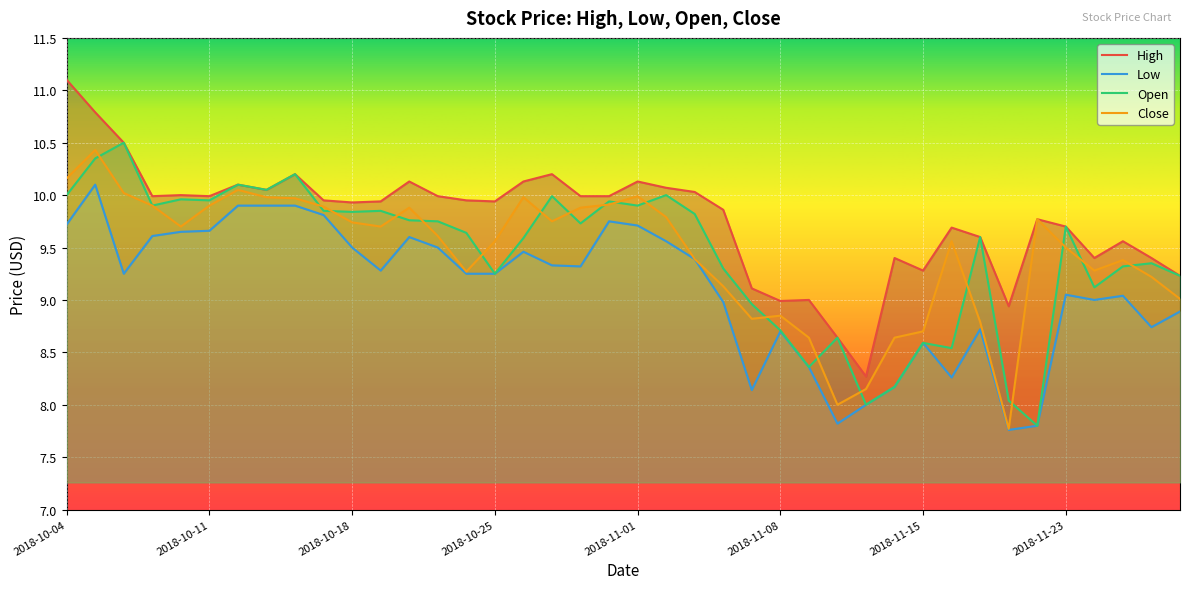

Between which two adjacent categories do Close and Open first intersect?

2018-10-05 and 2018-10-08